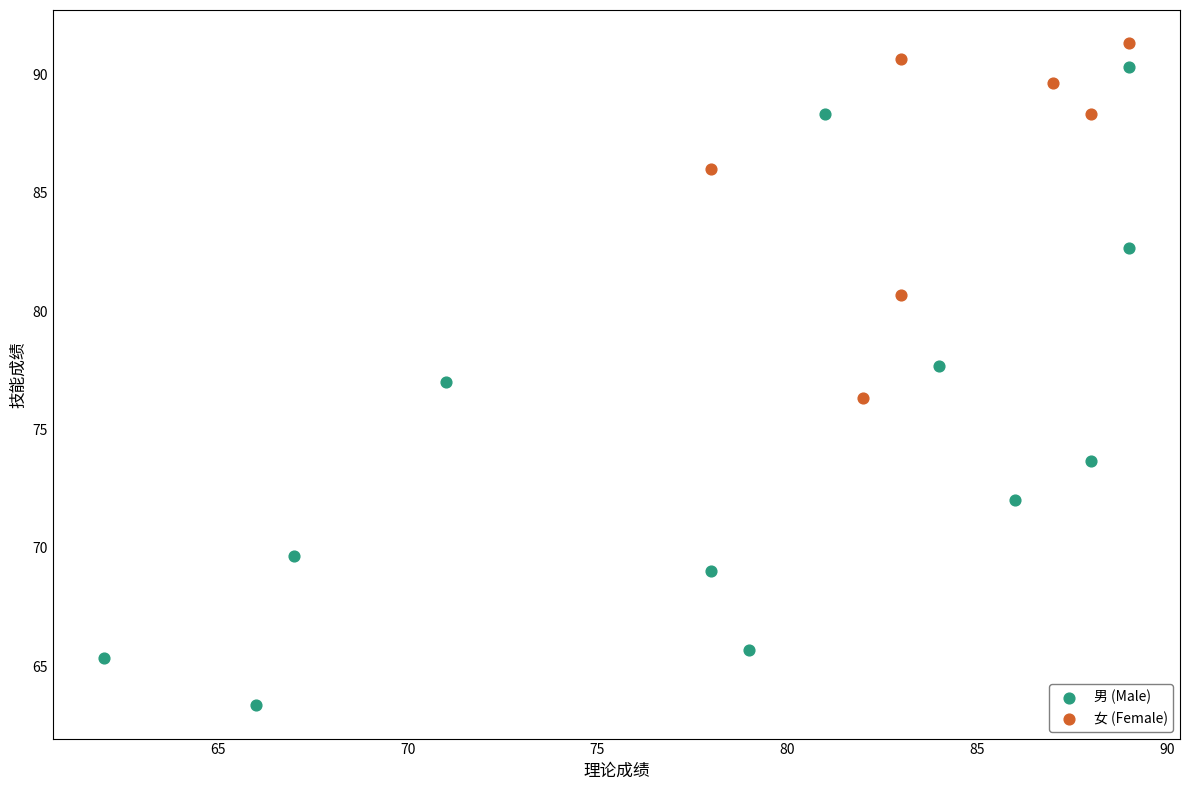

Which series has the widest spread of Y values?

男 (Male)